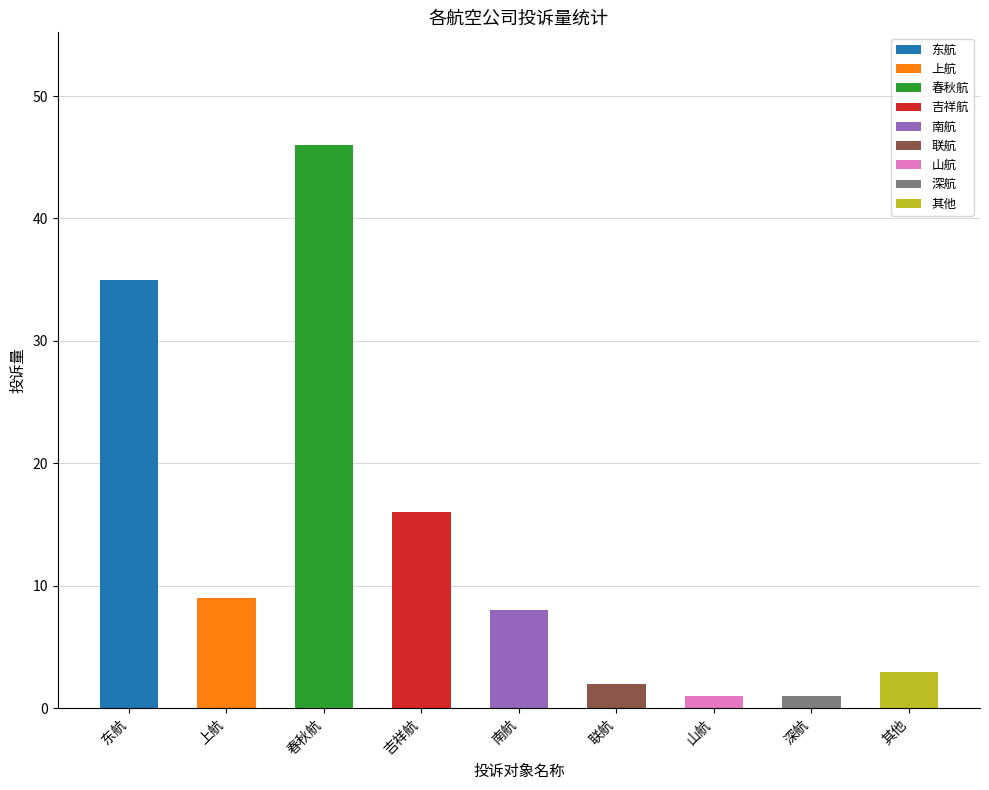

Reading right to left, extract all data points from this chart.

其他=3	深航=1	山航=1	联航=2	南航=8	吉祥航=16	春秋航=46	上航=9	东航=35